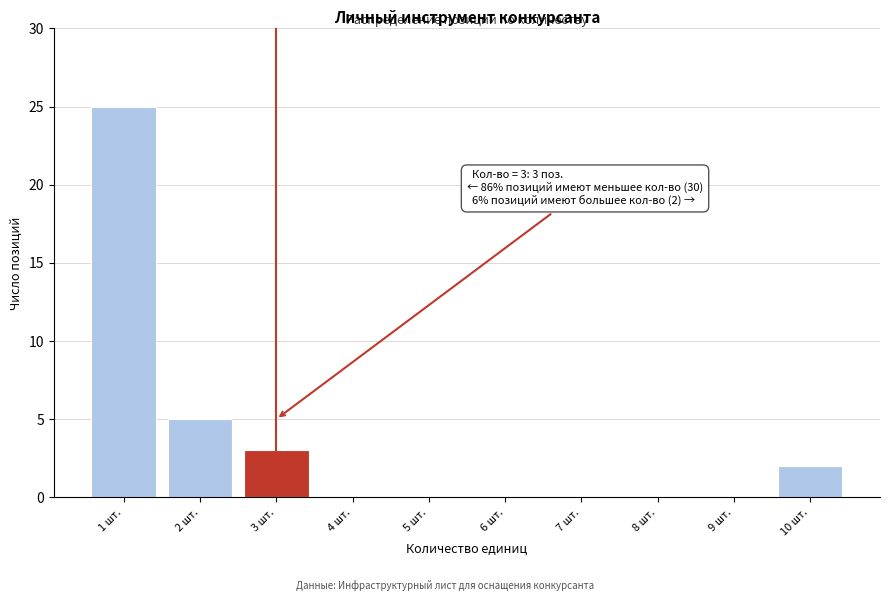

Which range on the x-axis has the tallest bar?

0.5 to 1.5